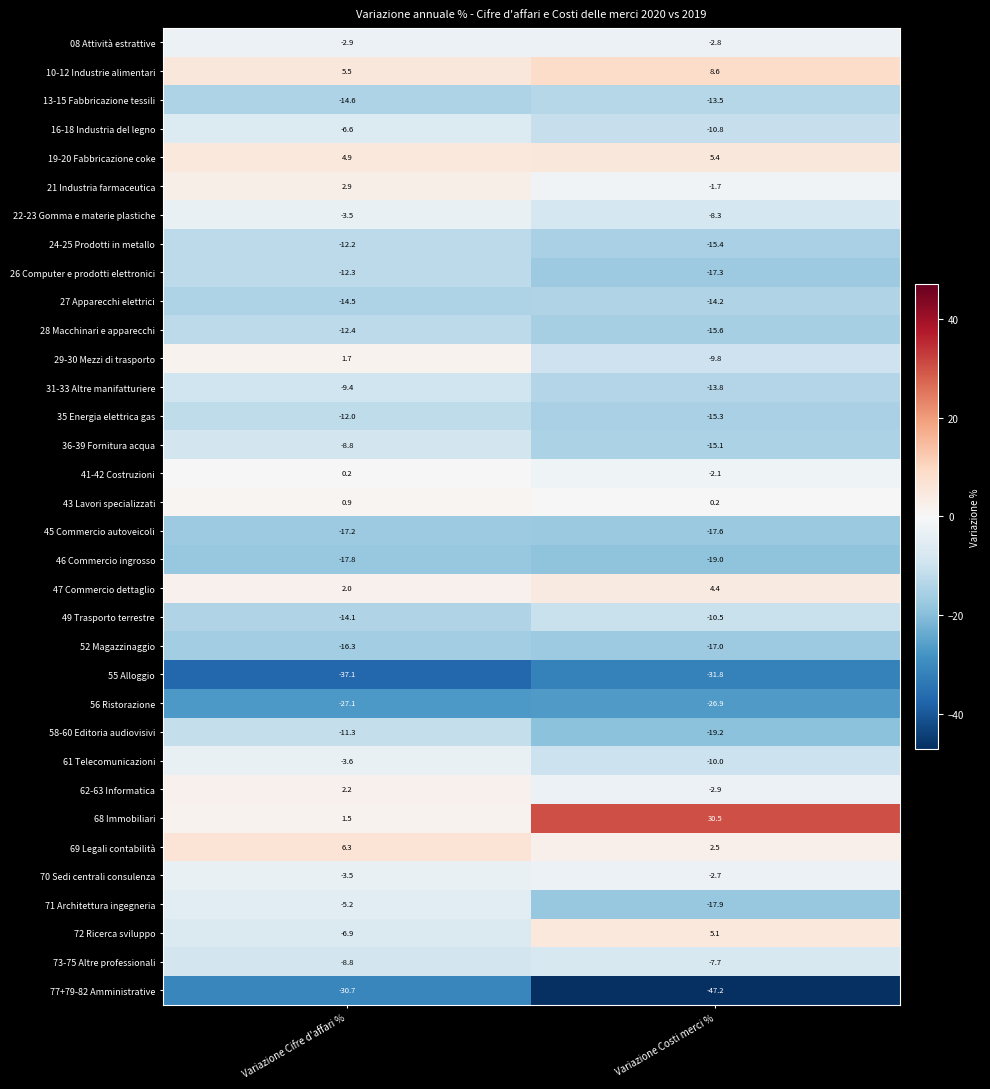

True or false: 68 Immobiliari has a value of 1.5 at Variazione Cifre d'affari %.

True